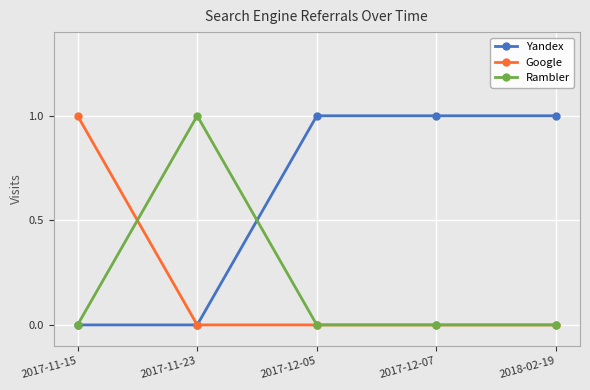

What is the difference between the highest and lowest values at 2017-12-07?

1